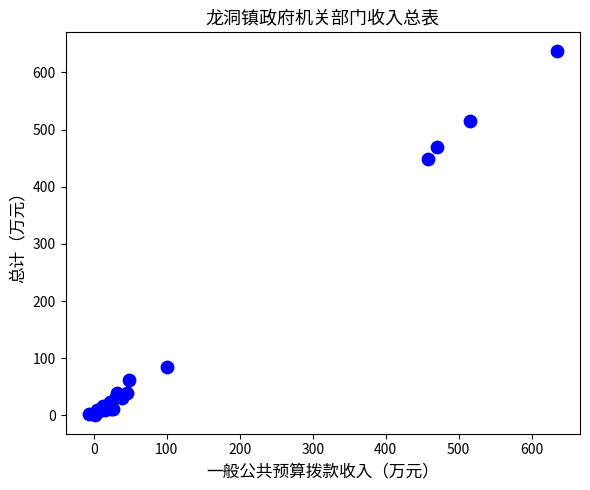

What Y value in the scatter plot is closest to 318?

449.3